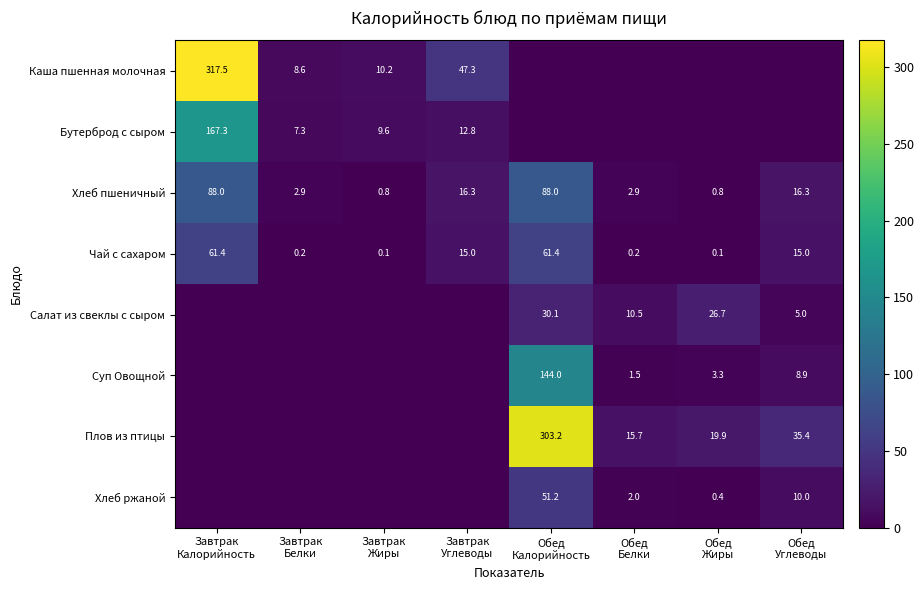

What is the difference between the maximum and minimum values in the Хлеб пшеничный series?

87.2